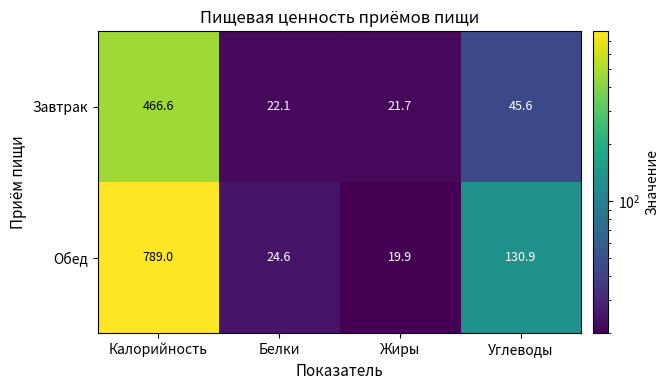

Reading left to right, list all the values displayed in this chart.

Завтрак: Калорийность=466.6	Белки=22.1	Жиры=21.7	Углеводы=45.6
Обед: Калорийность=789.0	Белки=24.6	Жиры=19.9	Углеводы=130.9